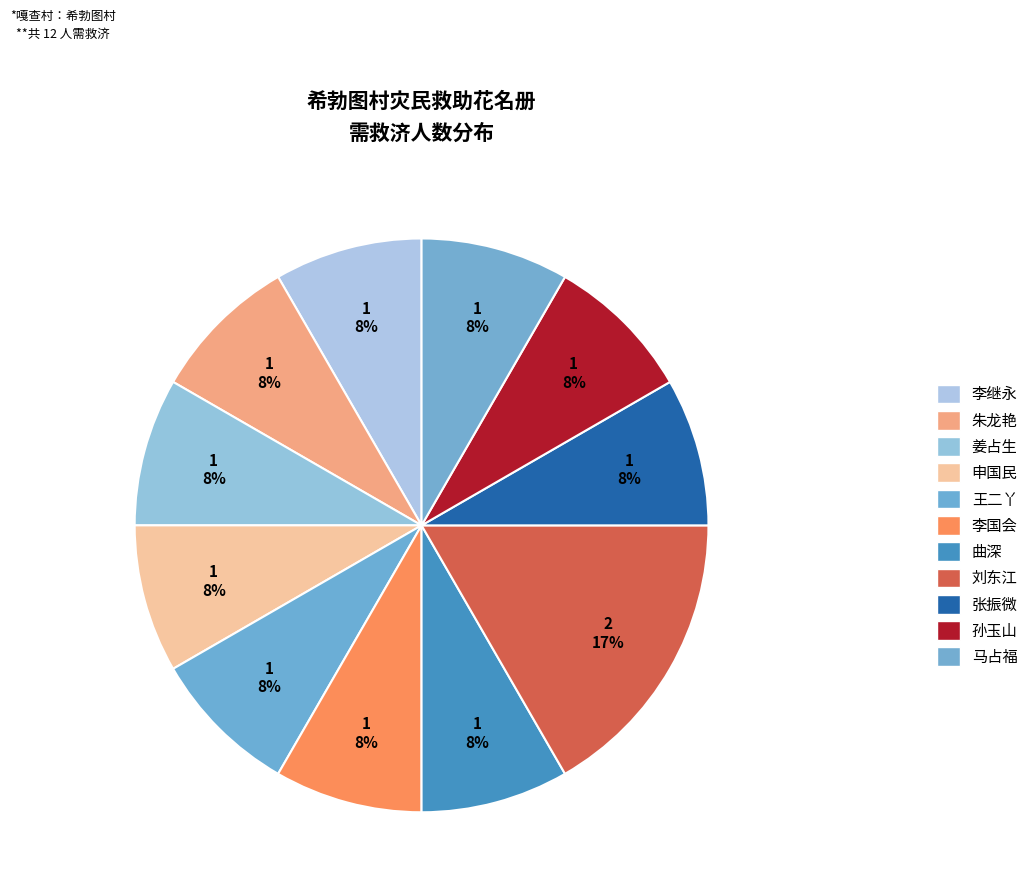

To the nearest percent, what portion does 曲深 represent?

8%